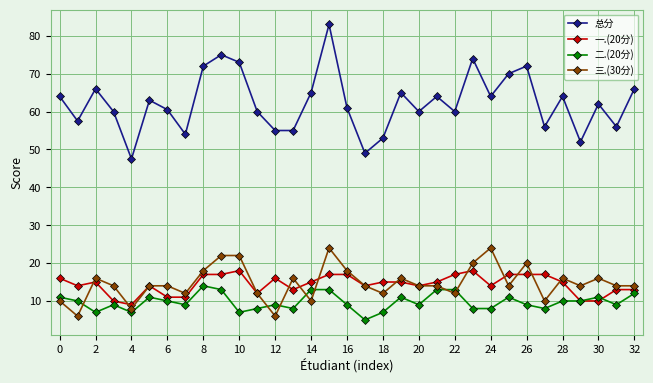

At how many categories does at least one series exceed 69?

7